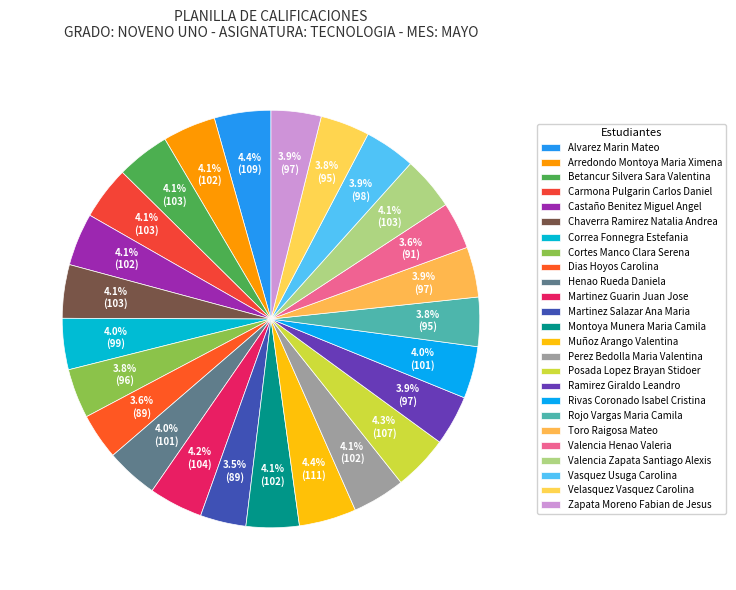

How many slices are in this pie chart?

25